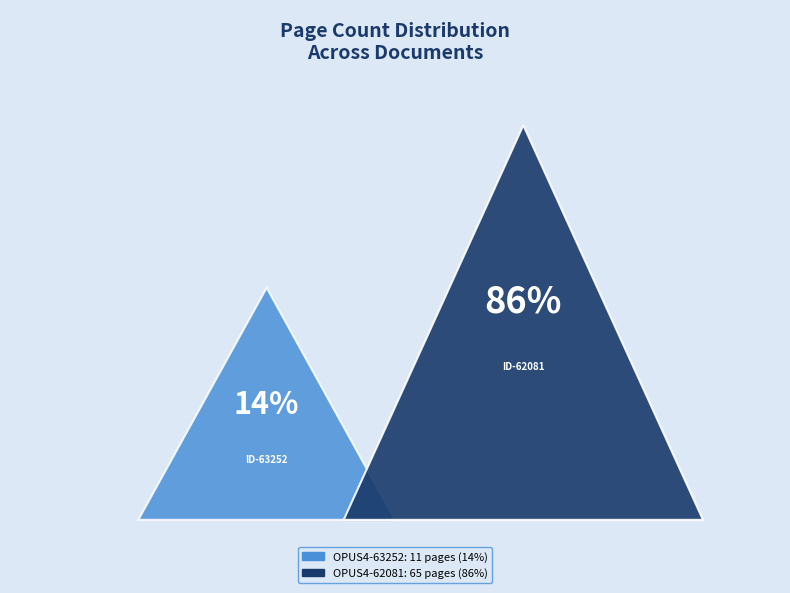

To the nearest percent, what is the difference between the OPUS4-62081 and OPUS4-63252 slice percentages?

71%